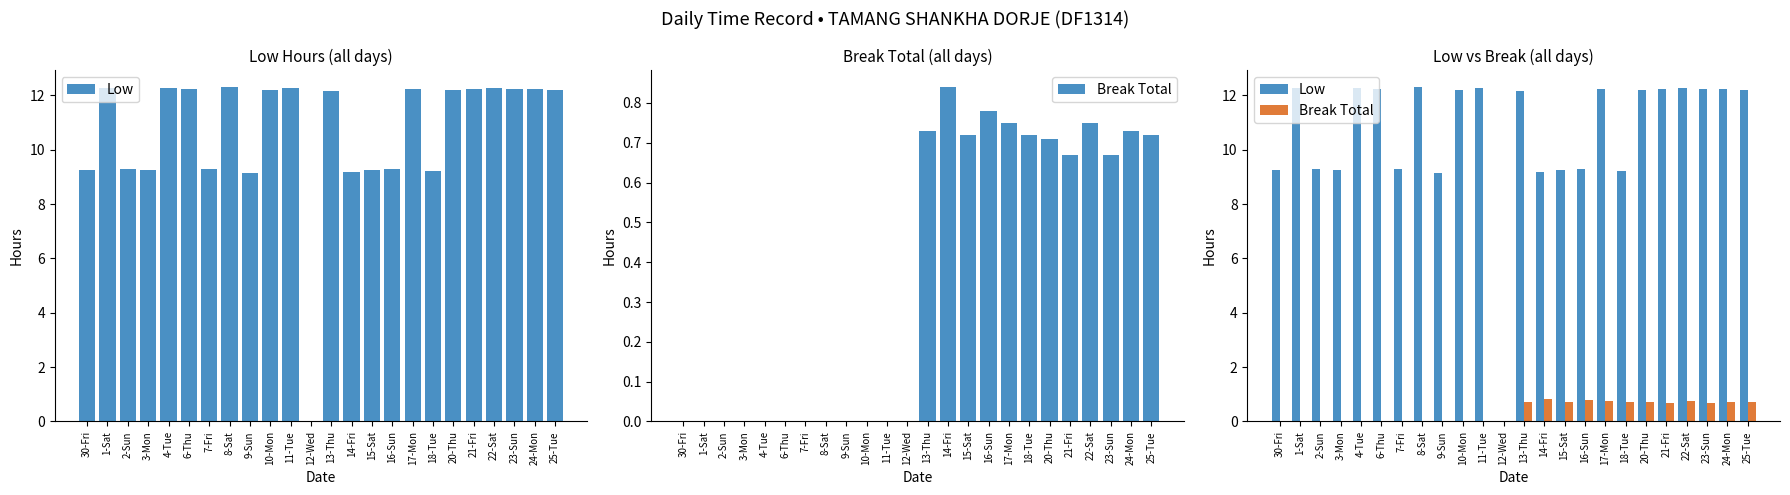

Is the value of Low at 14-Fri greater than the value of Break Total at 21-Fri?

Yes